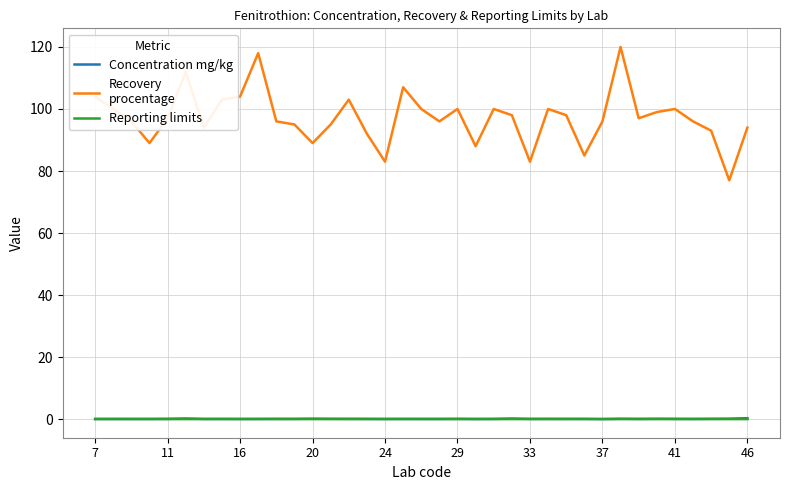

Does the chart have visible grid lines?

Yes